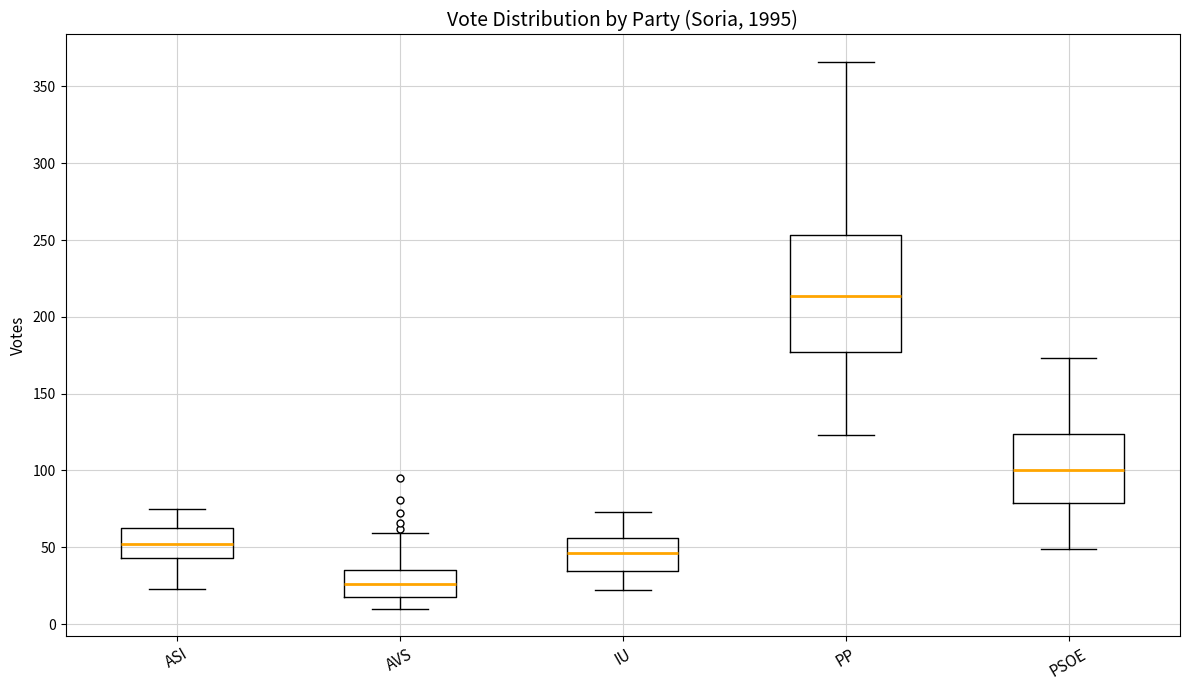

Where does the median line of the box for IU sit on the y-axis? The values are not printed on the chart, so give them approximately, as read against the axis.

45